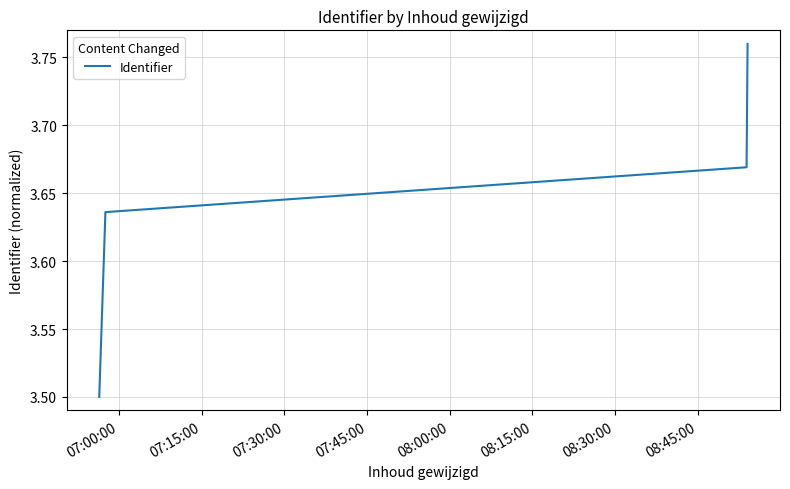

Does the chart have visible grid lines?

Yes